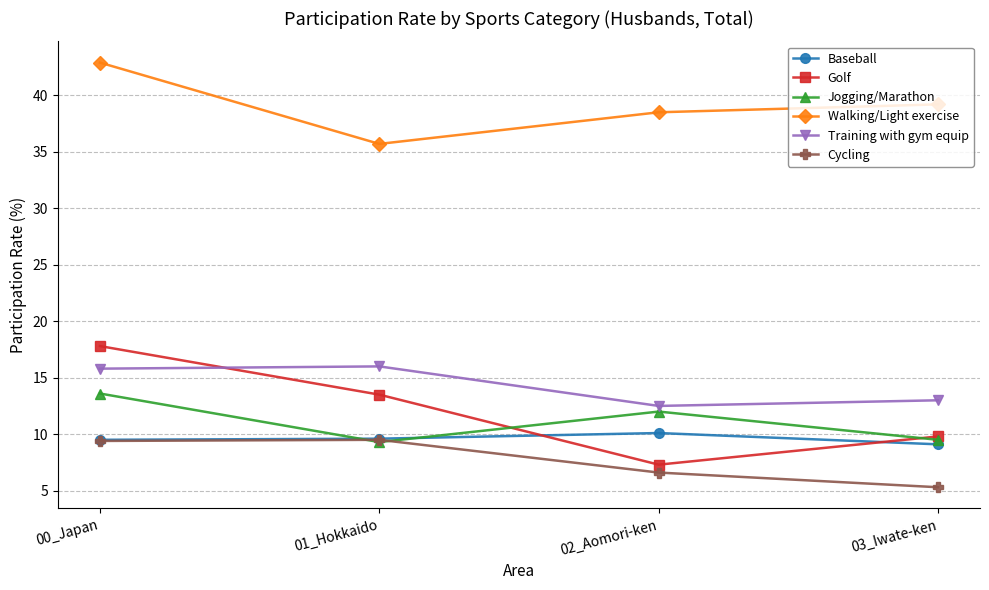

In Cycling, how many points are higher than both neighbors (excluding endpoints)?

1